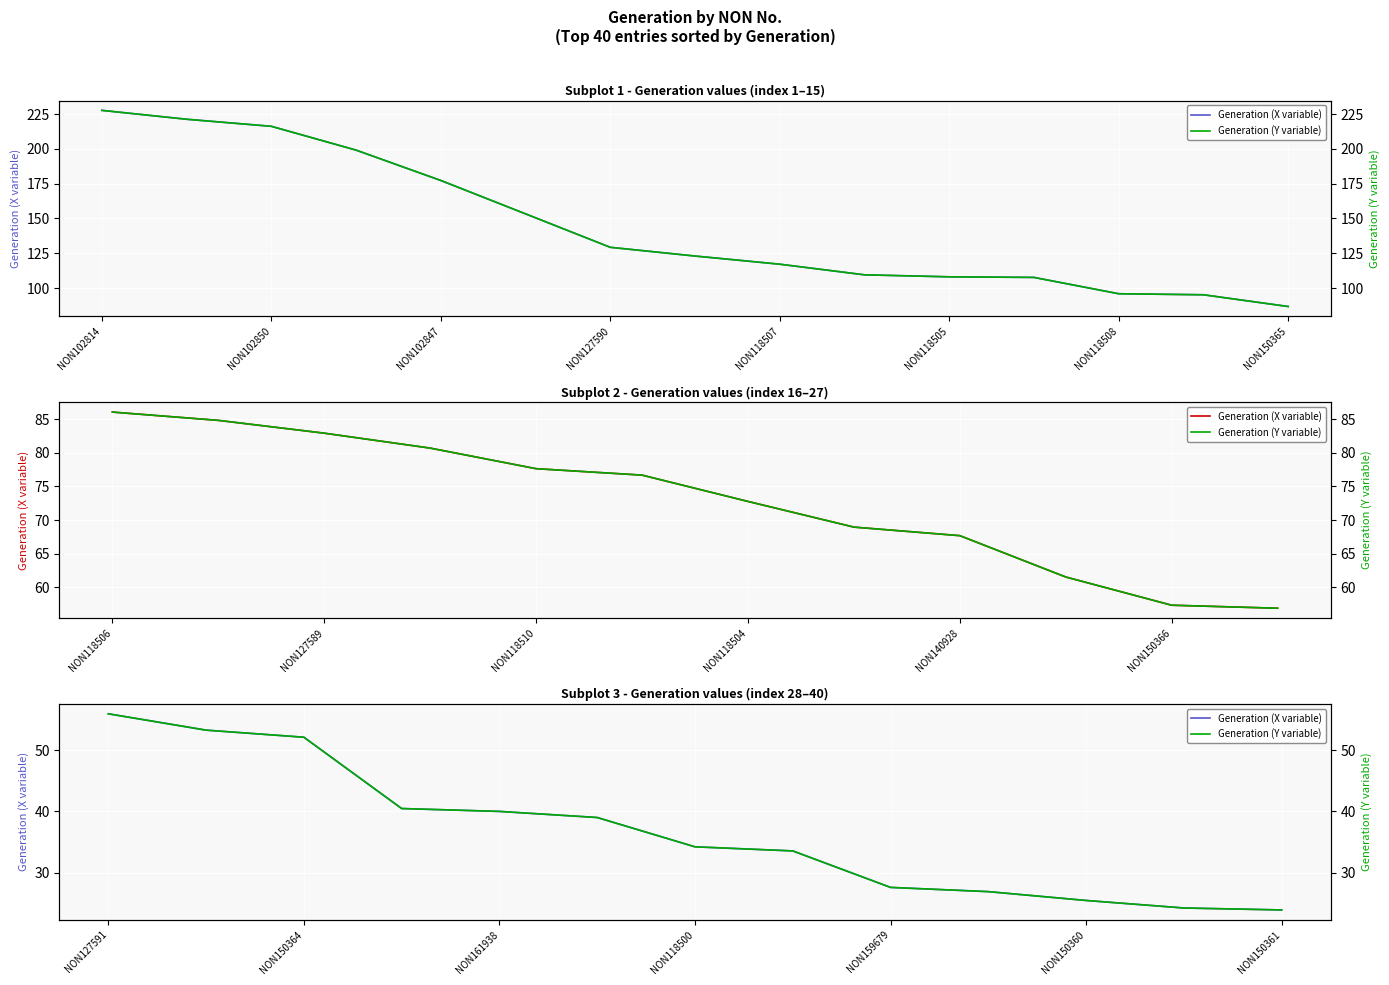

Is this an area chart (filled region under the line)?

No